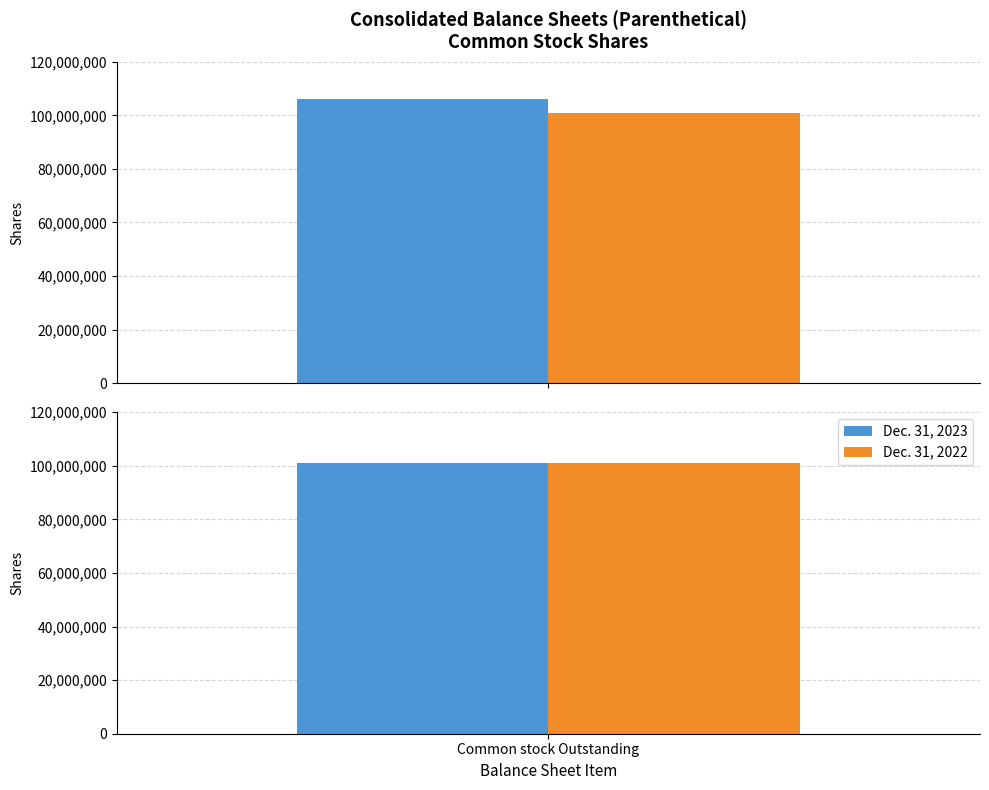

How many series are shown in this chart?

2